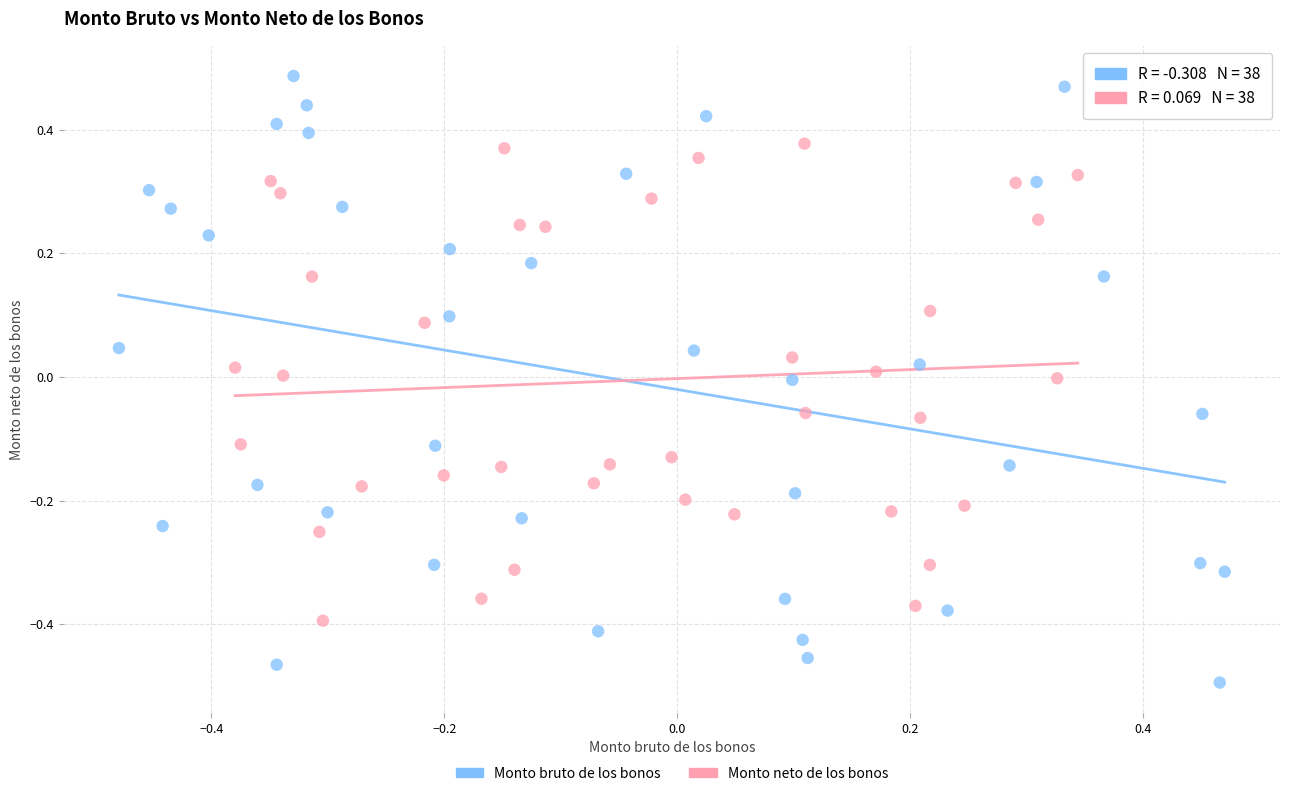

Which series contains the lowest Y value?

Monto bruto de los bonos